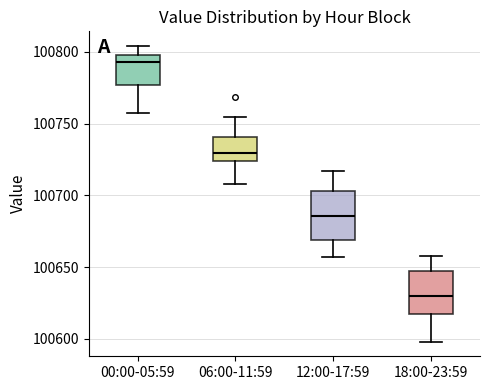

Reading left to right, transcribe this box plot: for each box, give where its median line is, the range the box spans, and where its two whiskers end, as read against the y-axis. The values are not printed on the chart, so give them approximately, as read against the axis.

00:00-05:59: median 100795, box 100775 to 100800, whiskers 100755 to 100805
06:00-11:59: median 100730, box 100725 to 100740, whiskers 100710 to 100755
12:00-17:59: median 100685, box 100670 to 100705, whiskers 100655 to 100715
18:00-23:59: median 100630, box 100615 to 100645, whiskers 100600 to 100655